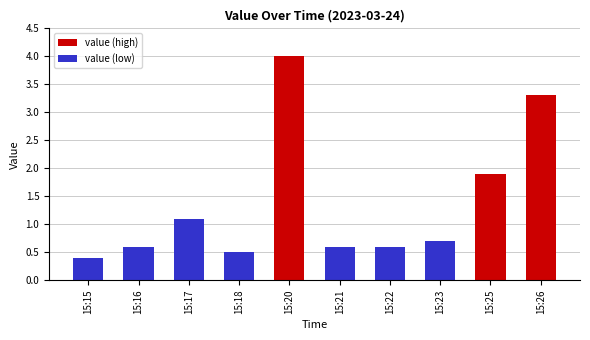

How many bars are there in total?

10